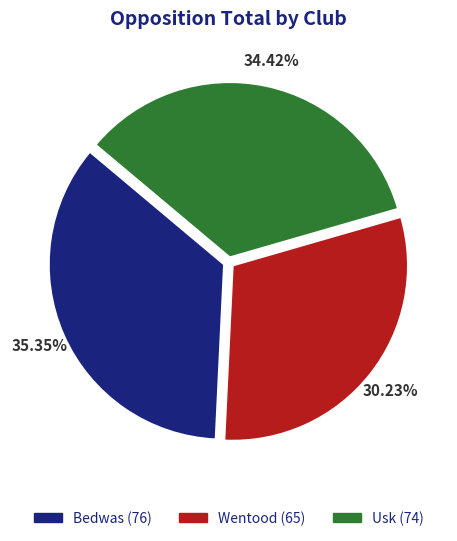

Is it true that Wentood is 30% of the pie?

True